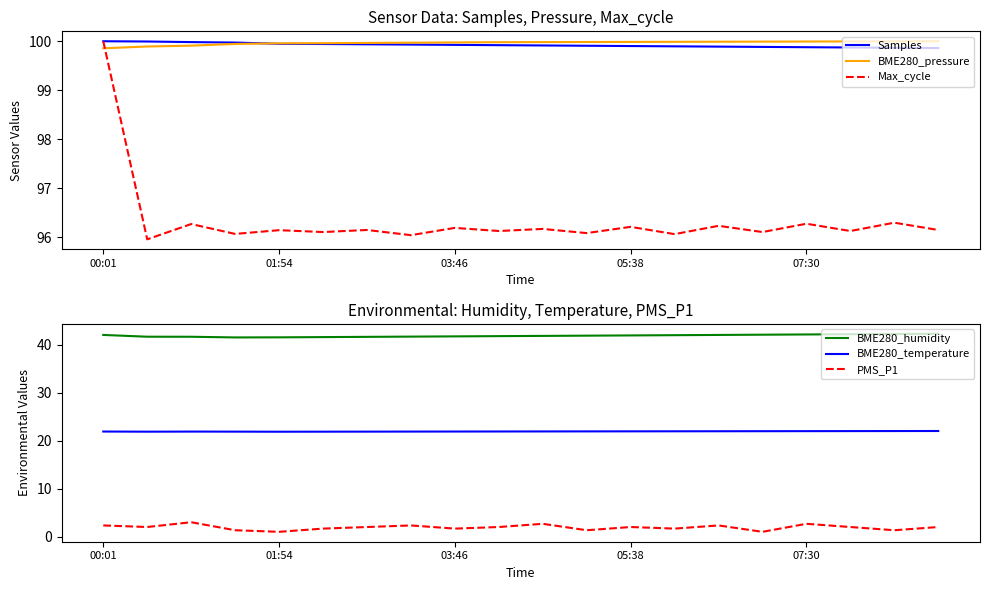

True or false: Max_cycle and BME280_pressure cross at least once.

True